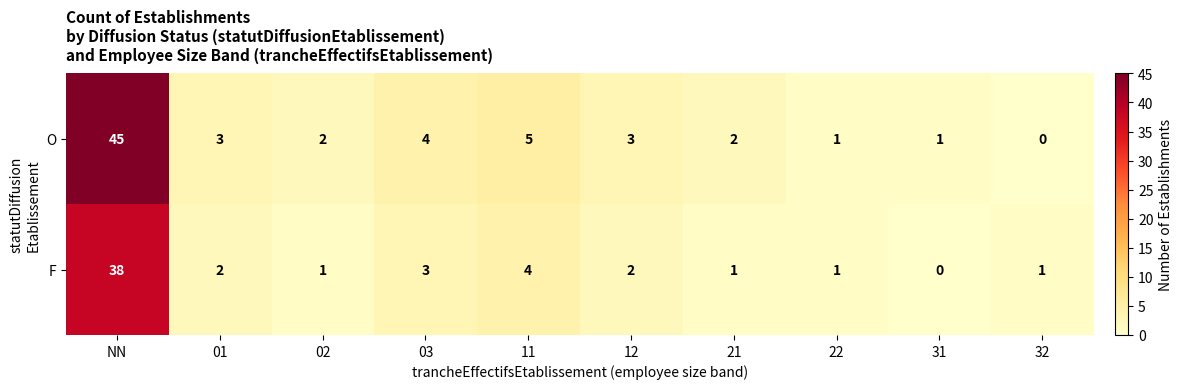

What is the difference between the maximum and minimum values in the O series?

45